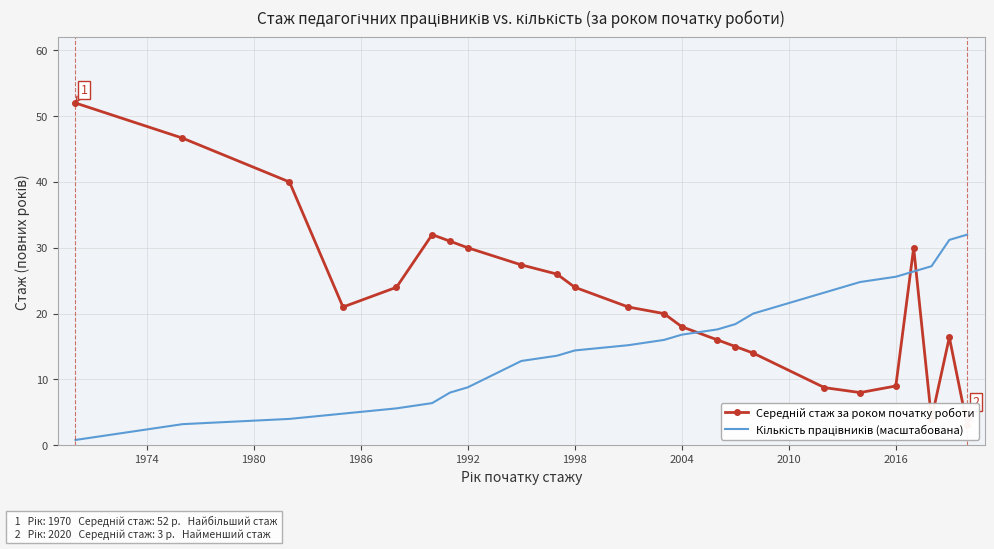

How many data points in Середній стаж за роком початку роботи are above 21?

11